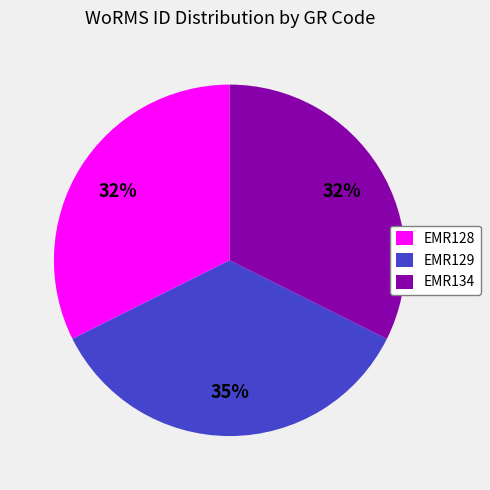

True or false: EMR128 accounts for 26% of the total.

False